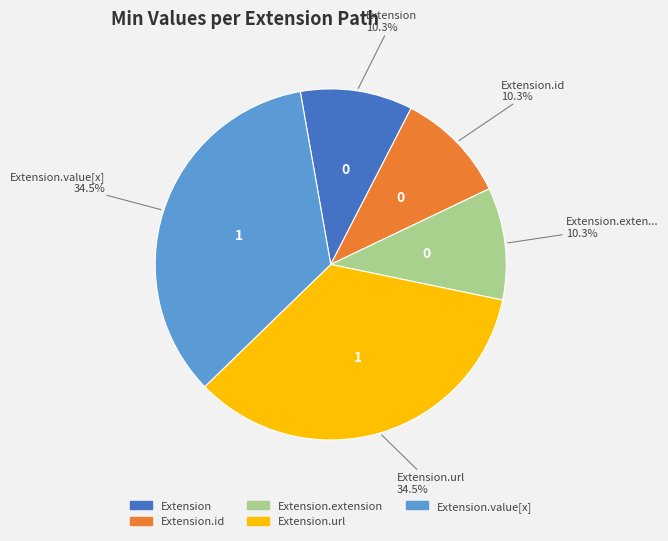

How many segments does this pie chart have?

5